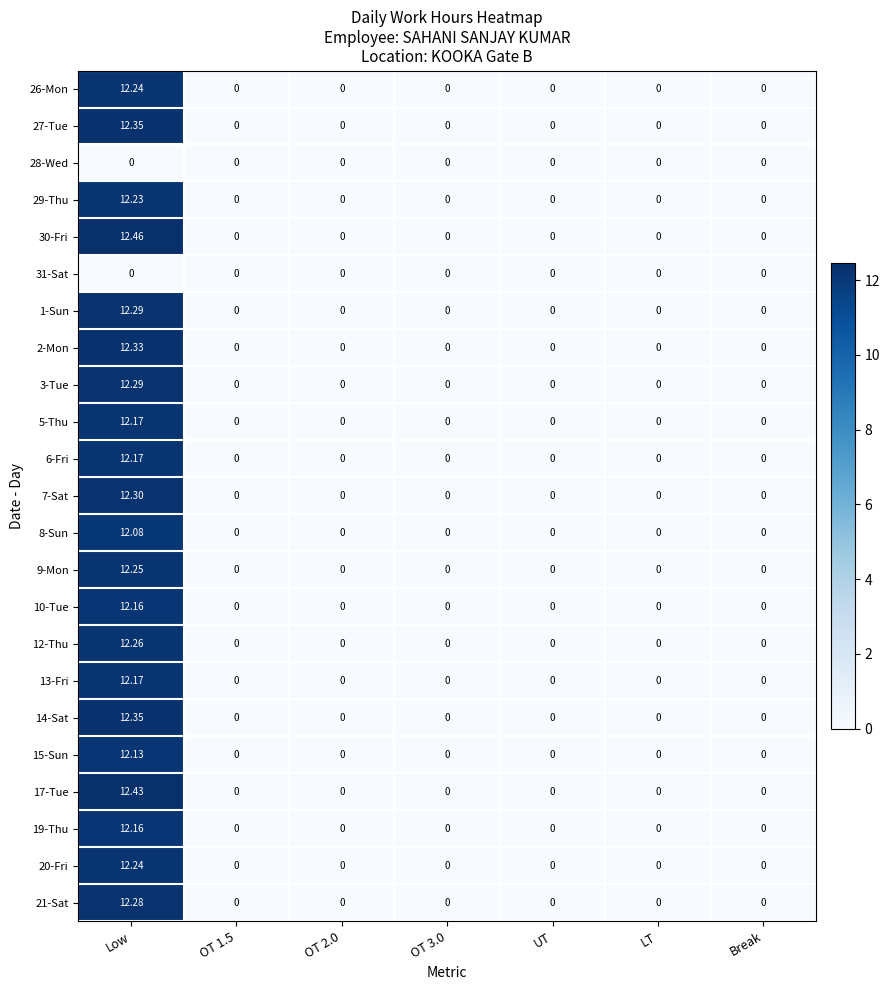

Is the value of 13-Fri at Low greater than the value of 8-Sun at OT 3.0?

Yes